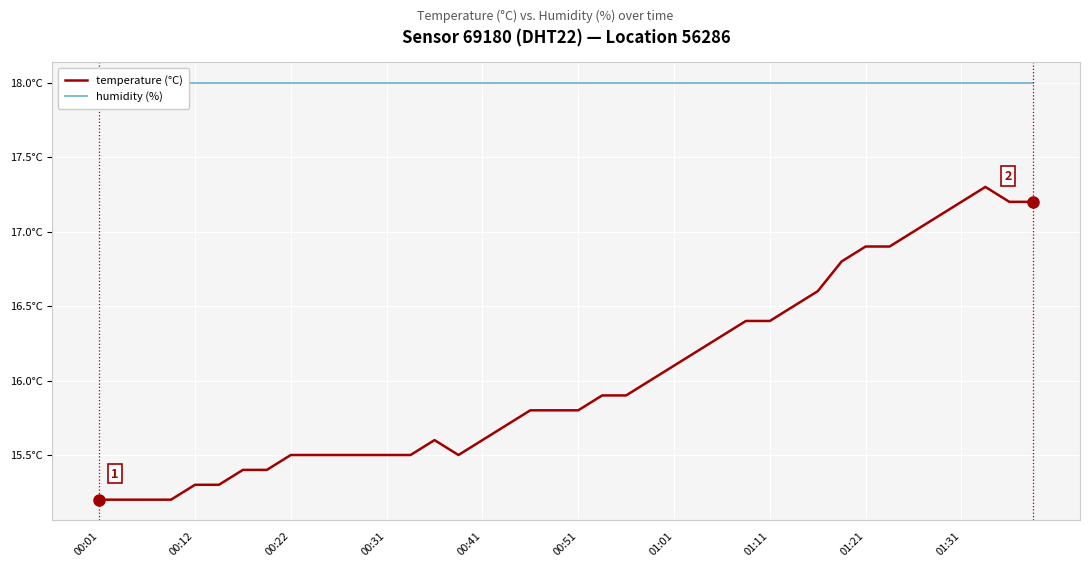

Is it true that humidity (%) equals 18.0 at 25?

True